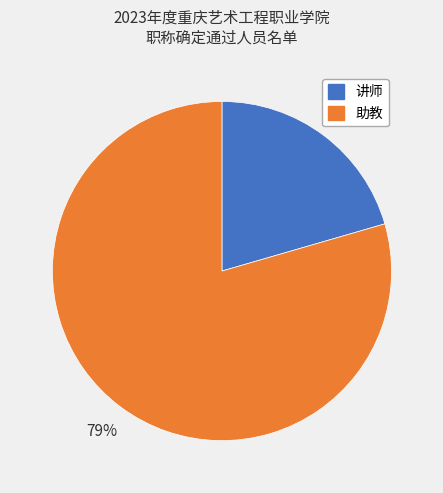

The 助教 slice represents 79% of the pie. True or false?

True